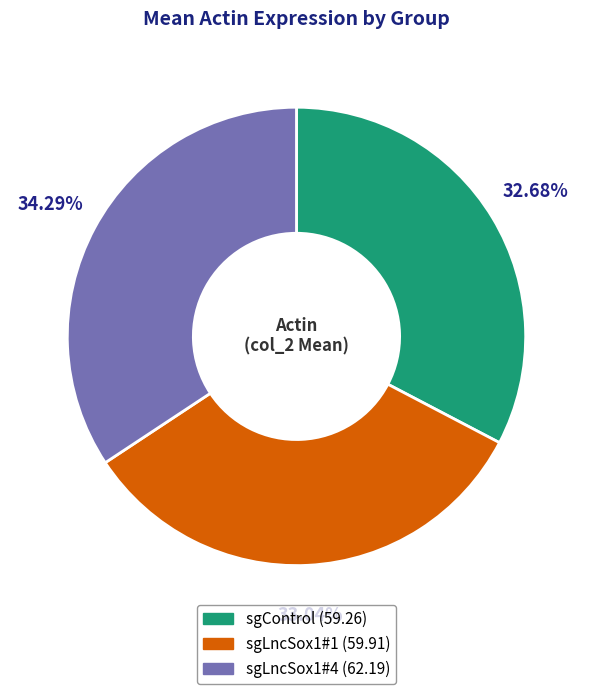

Approximately how many times larger is the value at sgLncSox1#4 compared to sgLncSox1#1?

1.0